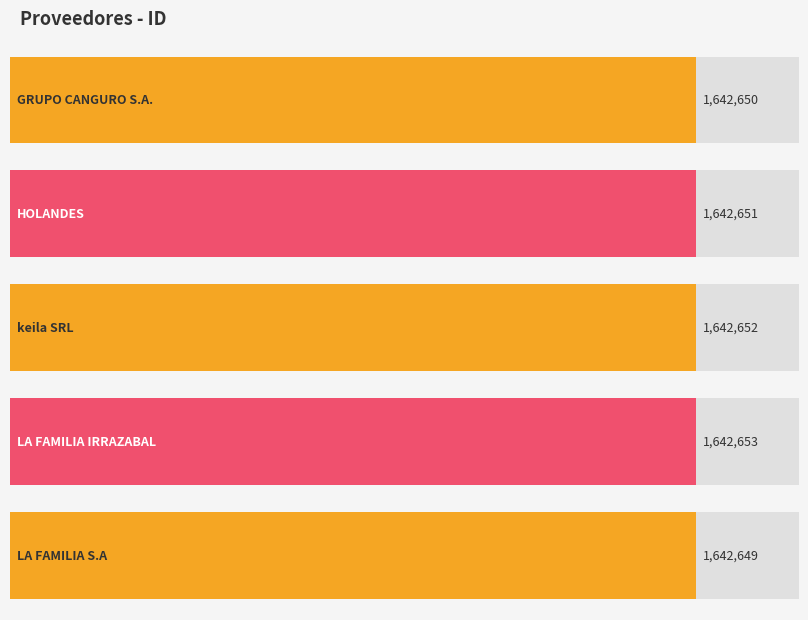

Reading right to left, transcribe all the data shown in this chart.

LA FAMILIA S.A=1642649	LA FAMILIA IRRAZABAL=1642653	keila SRL=1642652	HOLANDES=1642651	GRUPO CANGURO S.A.=1642650